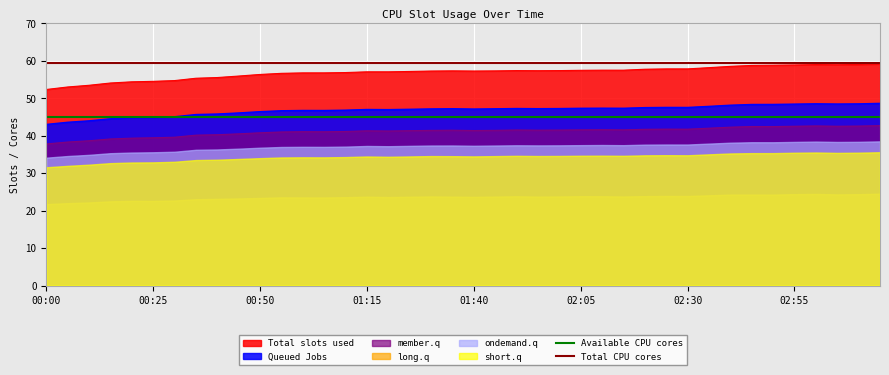

What is the average value of the Total CPU cores series?

59.5